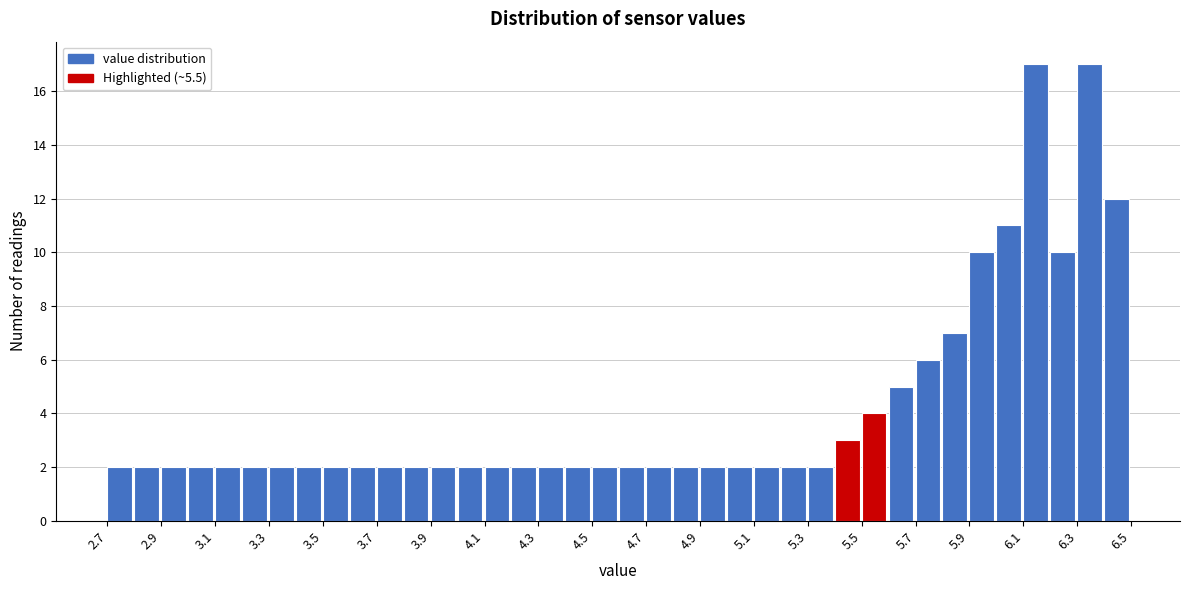

Reading left to right, transcribe this chart: for each bar, give the range it covers on the x-axis and its height. The values are not printed on the chart, so give them approximately, as read against the axis.

2.7 to 2.8: 2
2.8 to 2.9: 2
2.9 to 3.0: 2
3.0 to 3.1: 2
3.1 to 3.2: 2
3.2 to 3.3: 2
3.3 to 3.4: 2
3.4 to 3.5: 2
3.5 to 3.6: 2
3.6 to 3.7: 2
3.7 to 3.8: 2
3.8 to 3.9: 2
3.9 to 4.0: 2
4.0 to 4.1: 2
4.1 to 4.2: 2
4.2 to 4.3: 2
4.3 to 4.4: 2
4.4 to 4.5: 2
4.5 to 4.6: 2
4.6 to 4.7: 2
4.7 to 4.8: 2
4.8 to 4.9: 2
4.9 to 5.0: 2
5.0 to 5.1: 2
5.1 to 5.2: 2
5.2 to 5.3: 2
5.3 to 5.4: 2
5.4 to 5.5: 3
5.5 to 5.6: 4
5.6 to 5.7: 5
5.7 to 5.8: 6
5.8 to 5.9: 7
5.9 to 6.0: 10
6.0 to 6.1: 11
6.1 to 6.2: 17
6.2 to 6.3: 10
6.3 to 6.4: 17
6.4 to 6.5: 12